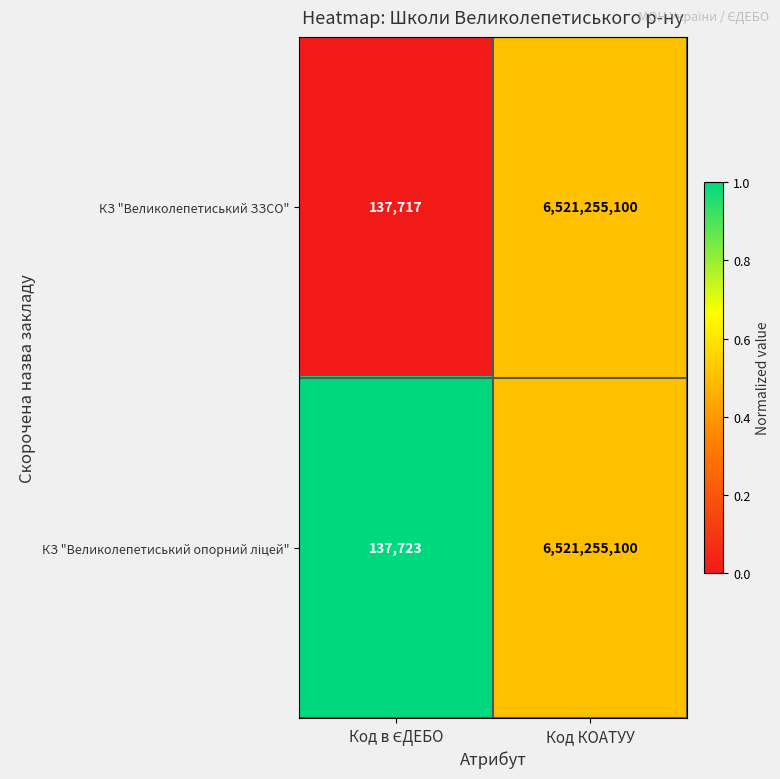

What is the sum of all КЗ "Великолепетиський ЗЗСО" values?

6521392817